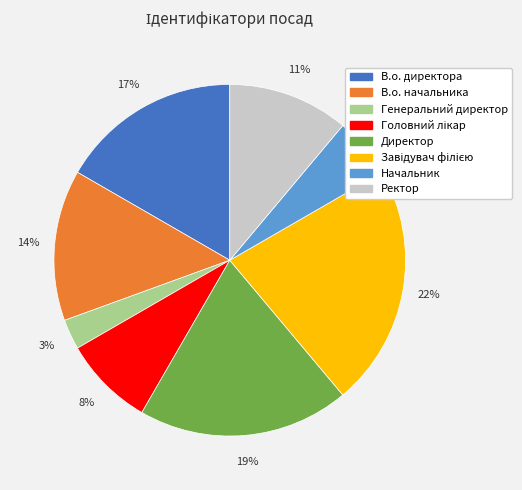

Is the sum of Генеральний директор and Ректор greater than half?

No